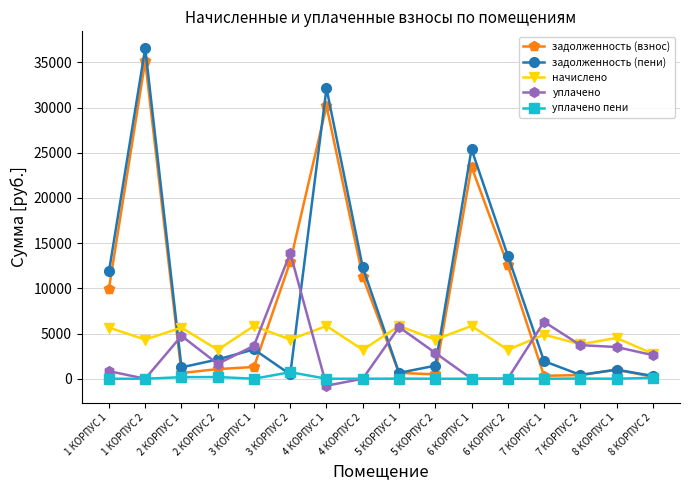

What is the total value across all series at 8 КОРПУС 1?

10016.0